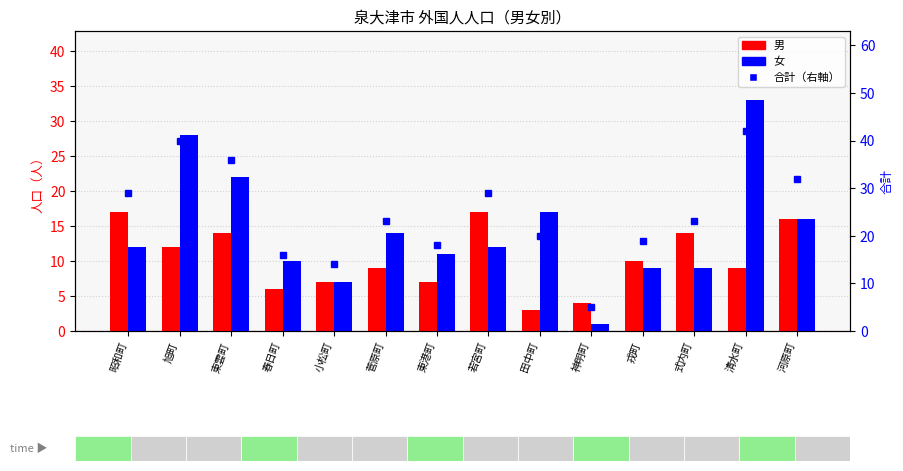

At which label does 合計 first exceed 23?

昭和町